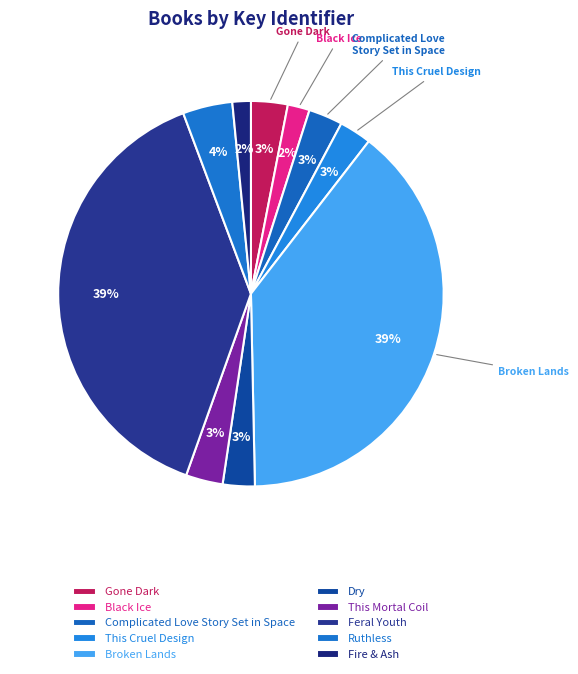

Does Dry represent more than half of the total?

No